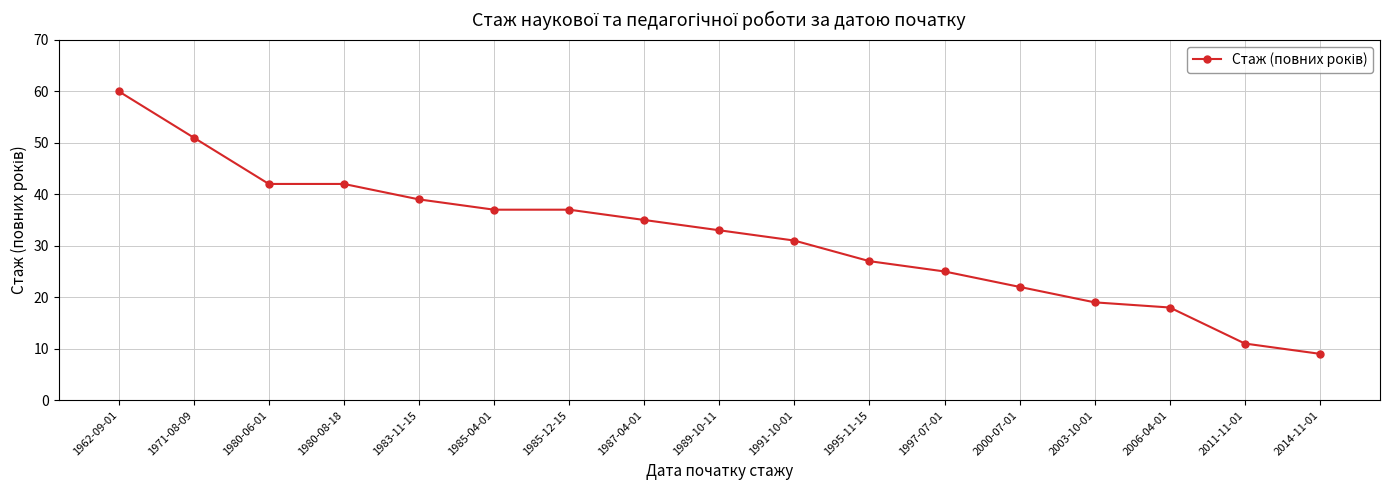

What is the label of the 12th point from the right?

1985-04-01